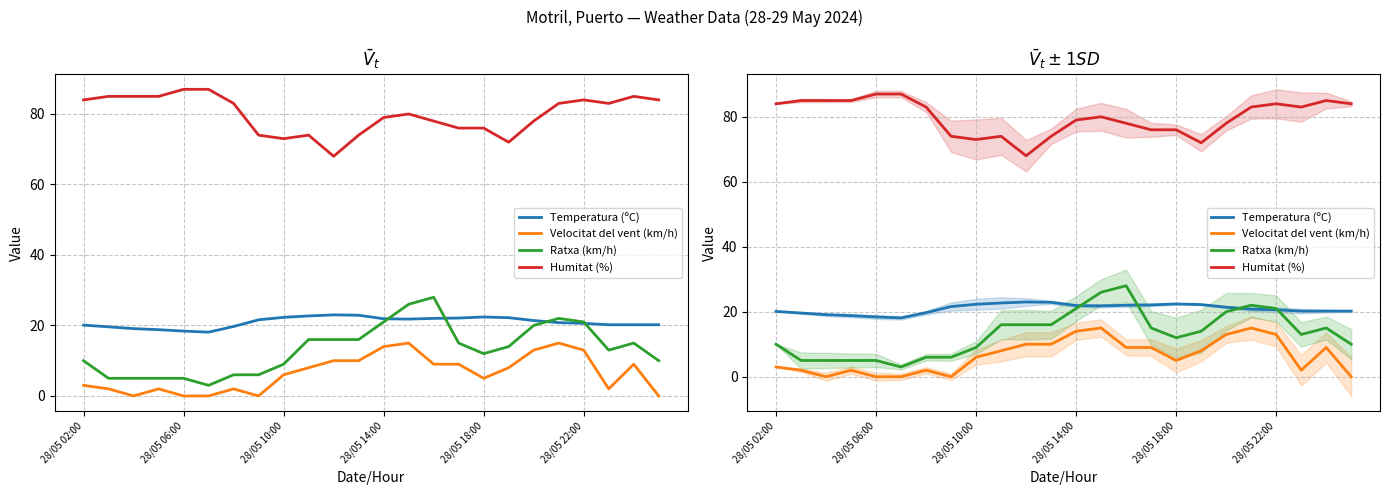

True or false: Temperatura (ºC) and Humitat (%) cross at least once.

False